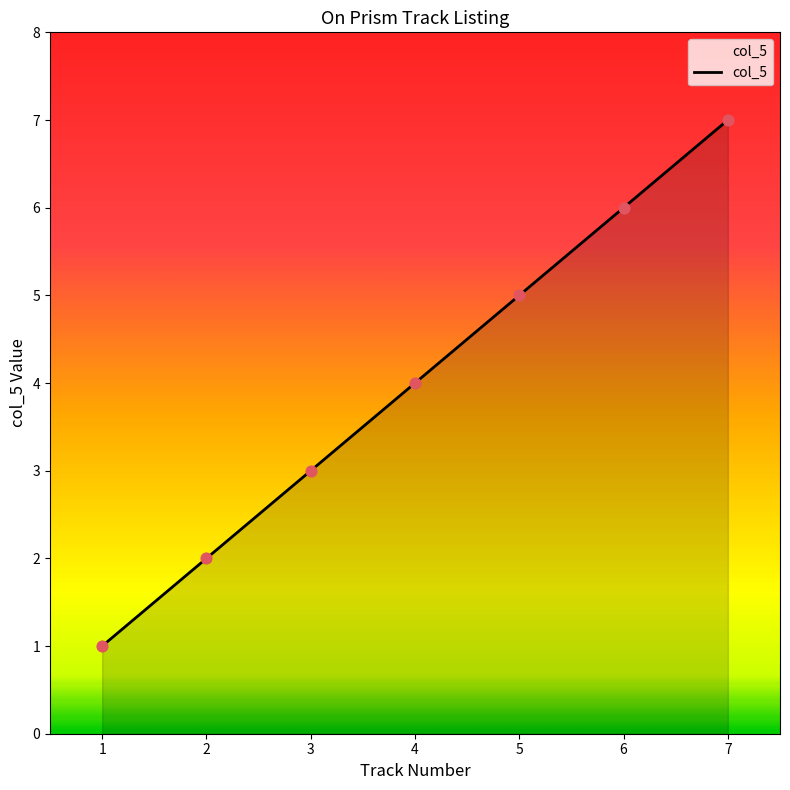

Approximately how many times larger is the value at 3 compared to 1?

3.0